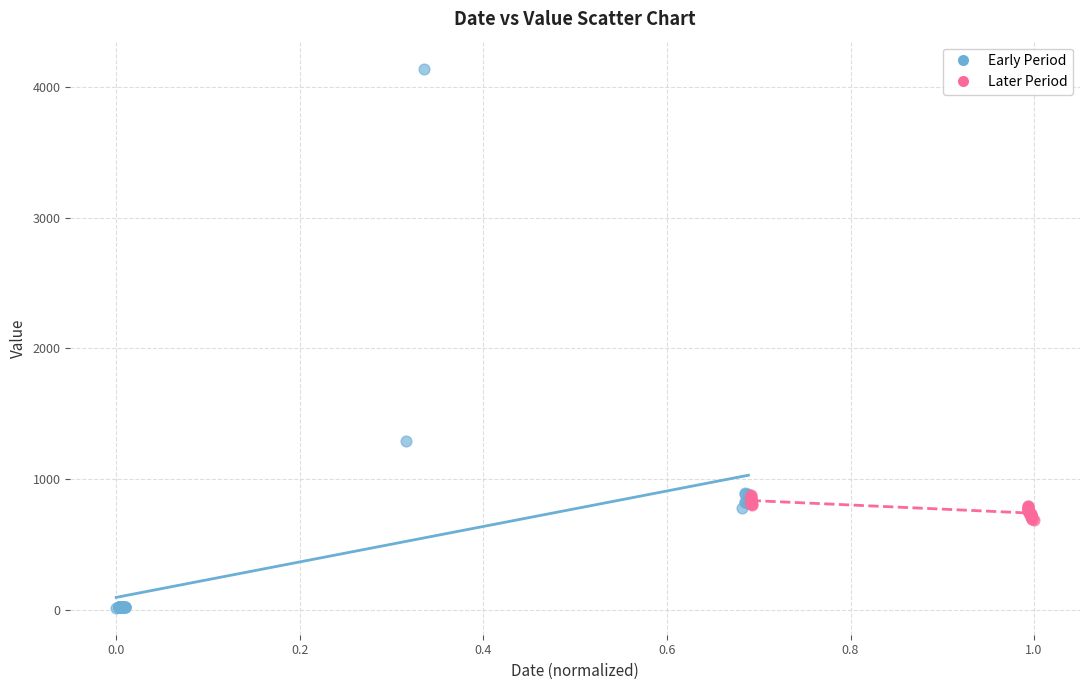

Which series contains the highest Y value?

Early Period